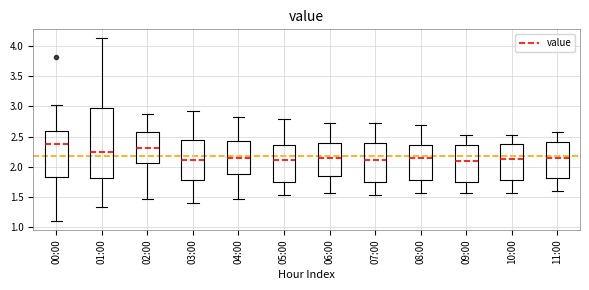

Comparing the boxes themselves (not the whiskers), which one is the tallest?

01:00